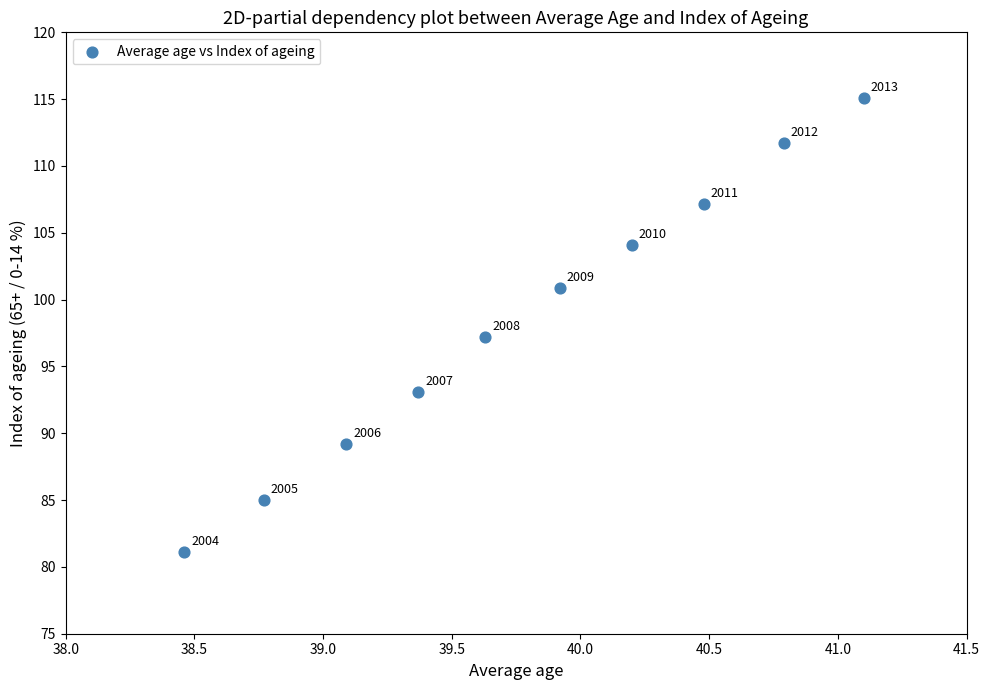

What is the average X value?

39.8